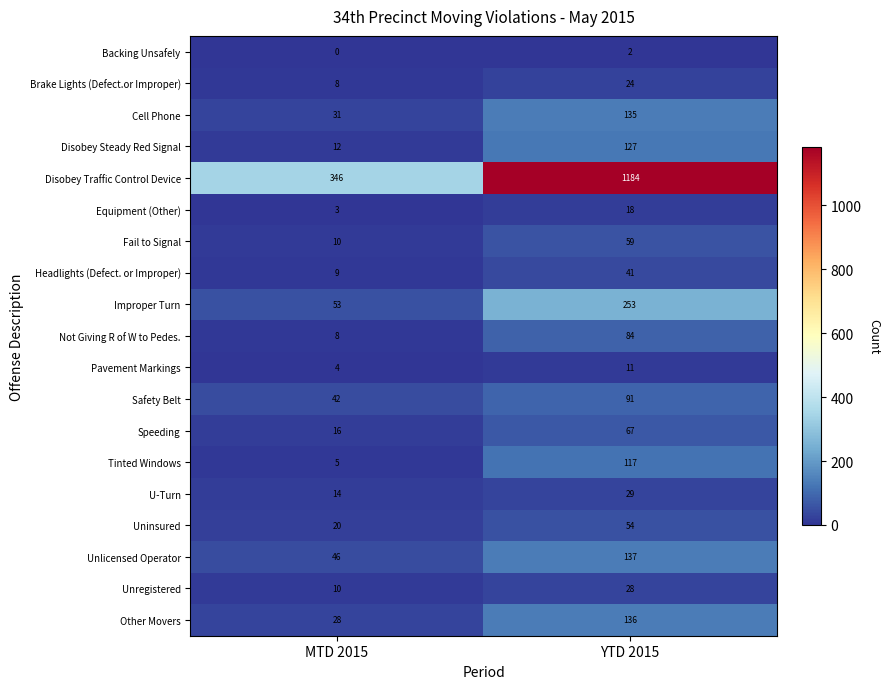

What is the difference between the highest and lowest values at YTD 2015?

1182